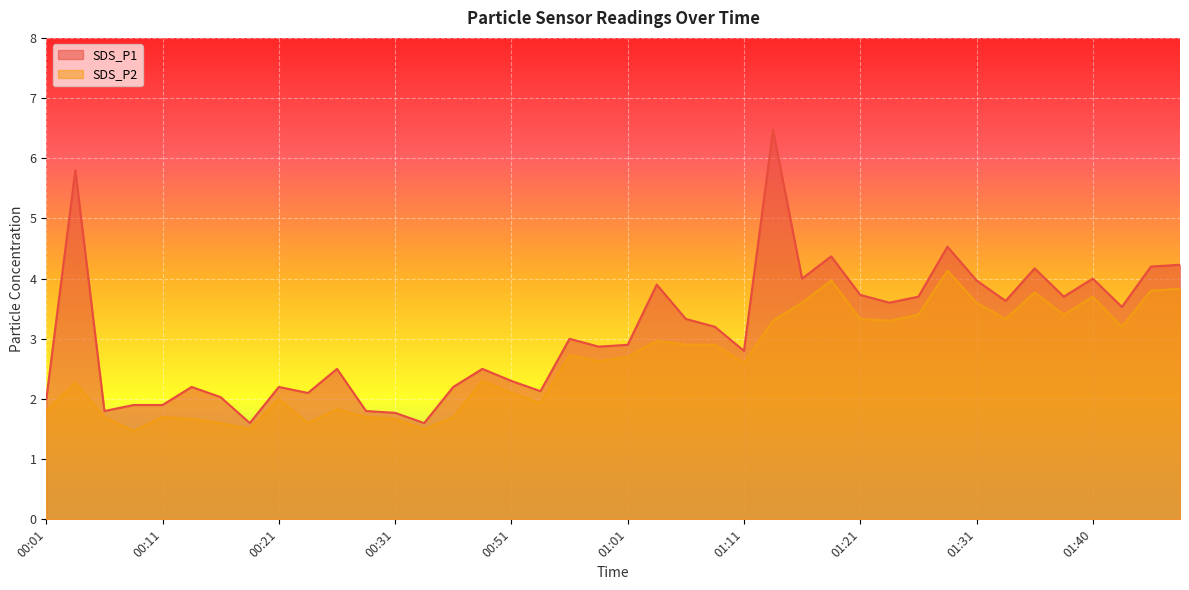

Rank the series at 01:04 from lowest to highest value.

SDS_P2, SDS_P1